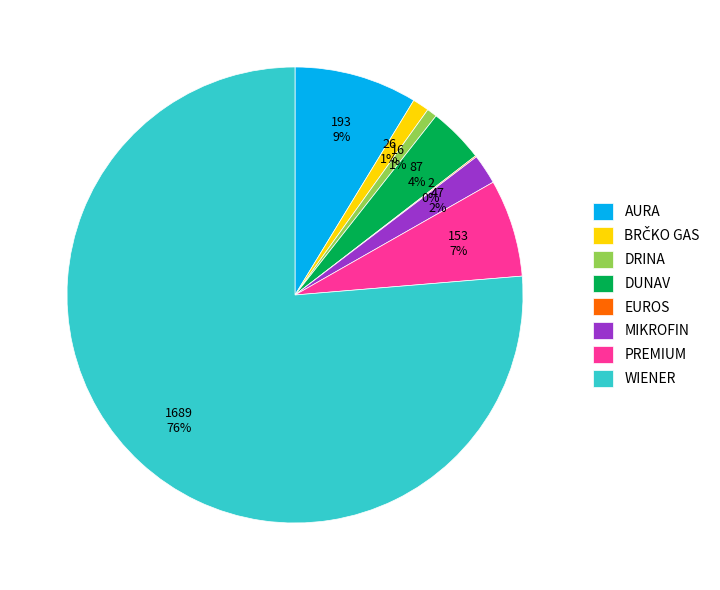

What percentage is the MIKROFIN slice, to the nearest percent?

2%